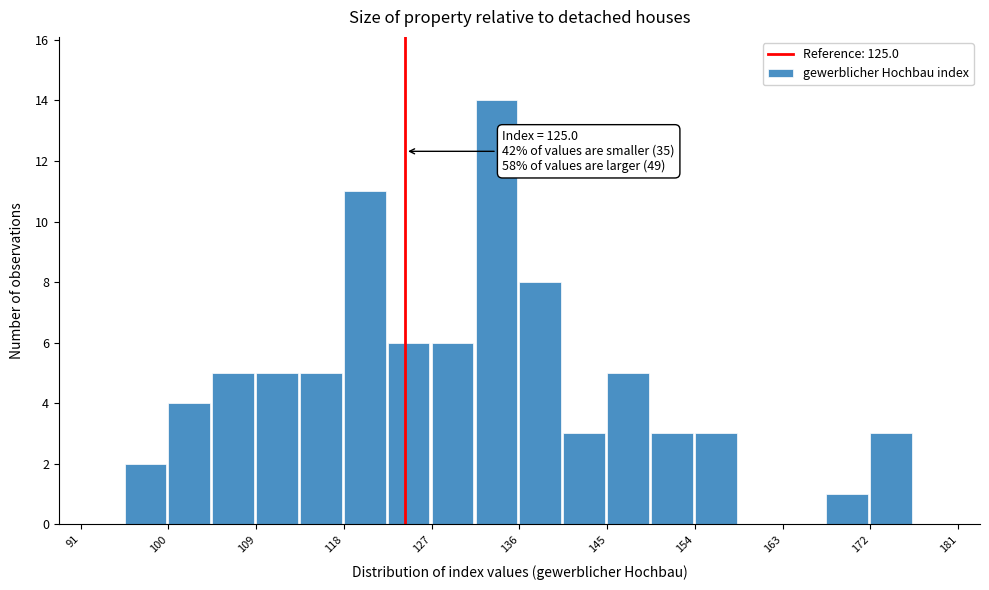

Over which range of the x-axis is the bar tallest?

132 to 137